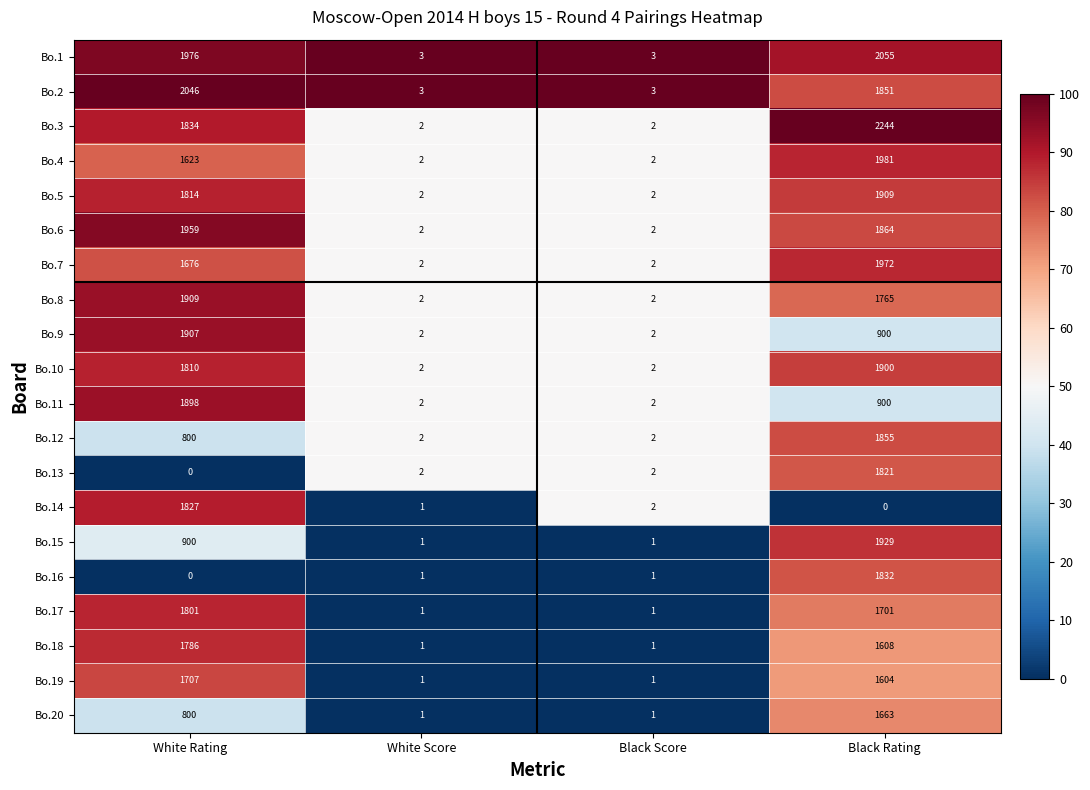

The Bo.4 series shows 31.7 at White Rating. True or false?

False